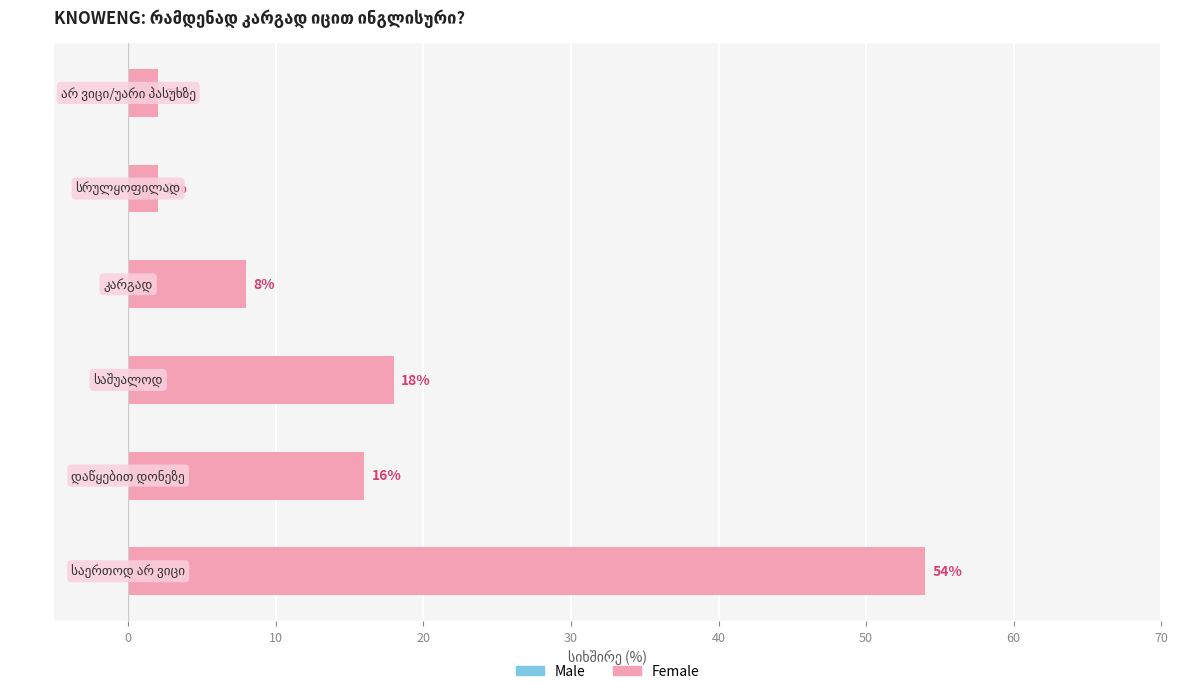

What is the greatest value displayed?

54